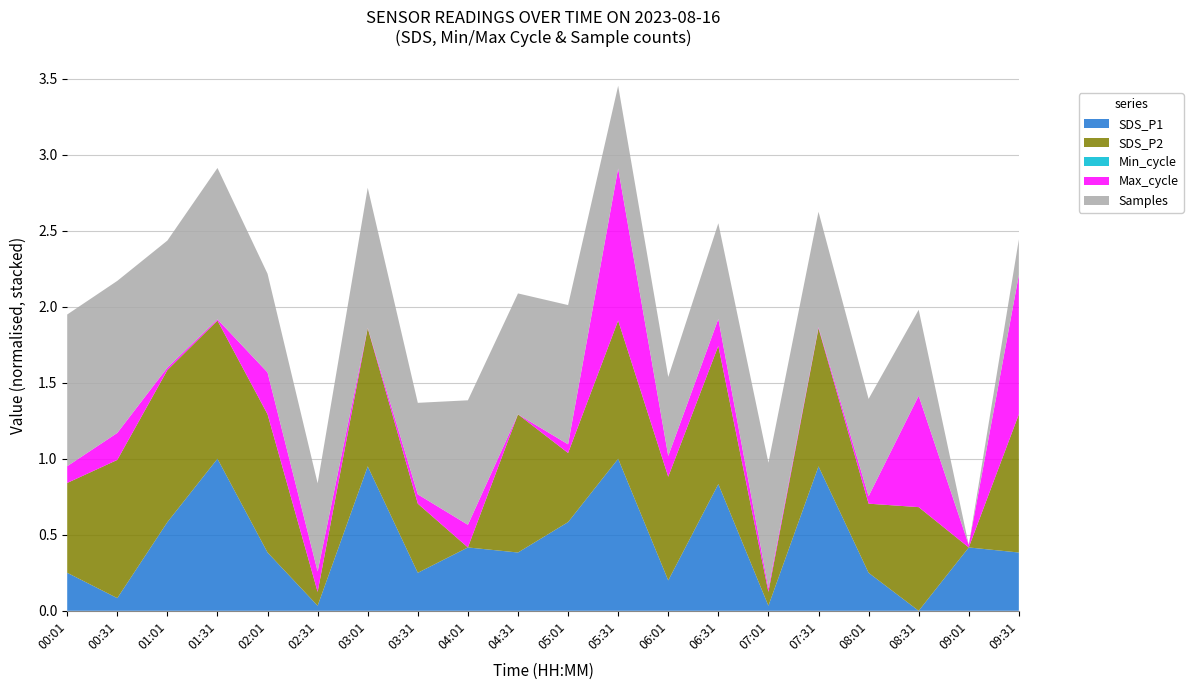

At which category is the sum across all series the highest?

05:31